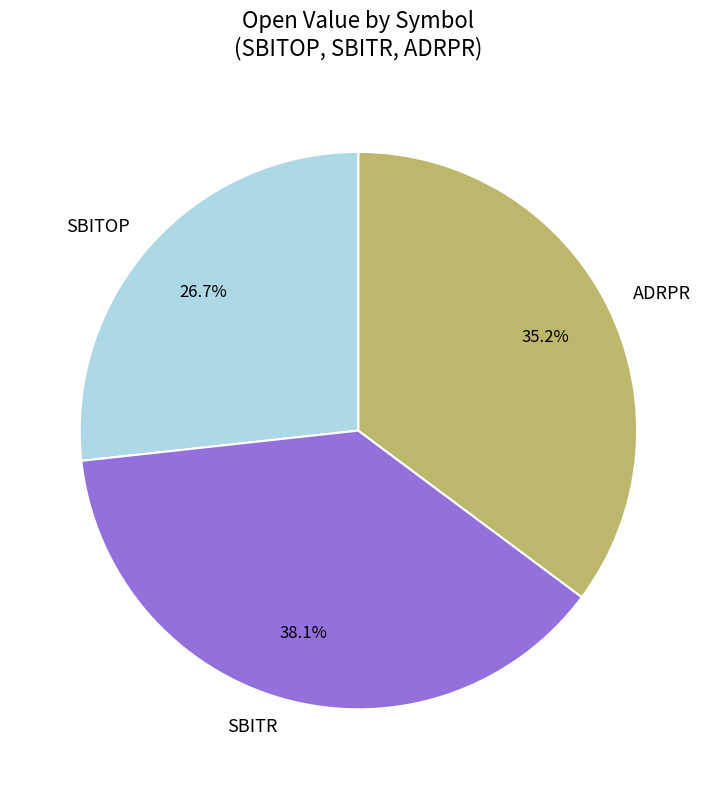

True or false: SBITR accounts for 31% of the total.

False